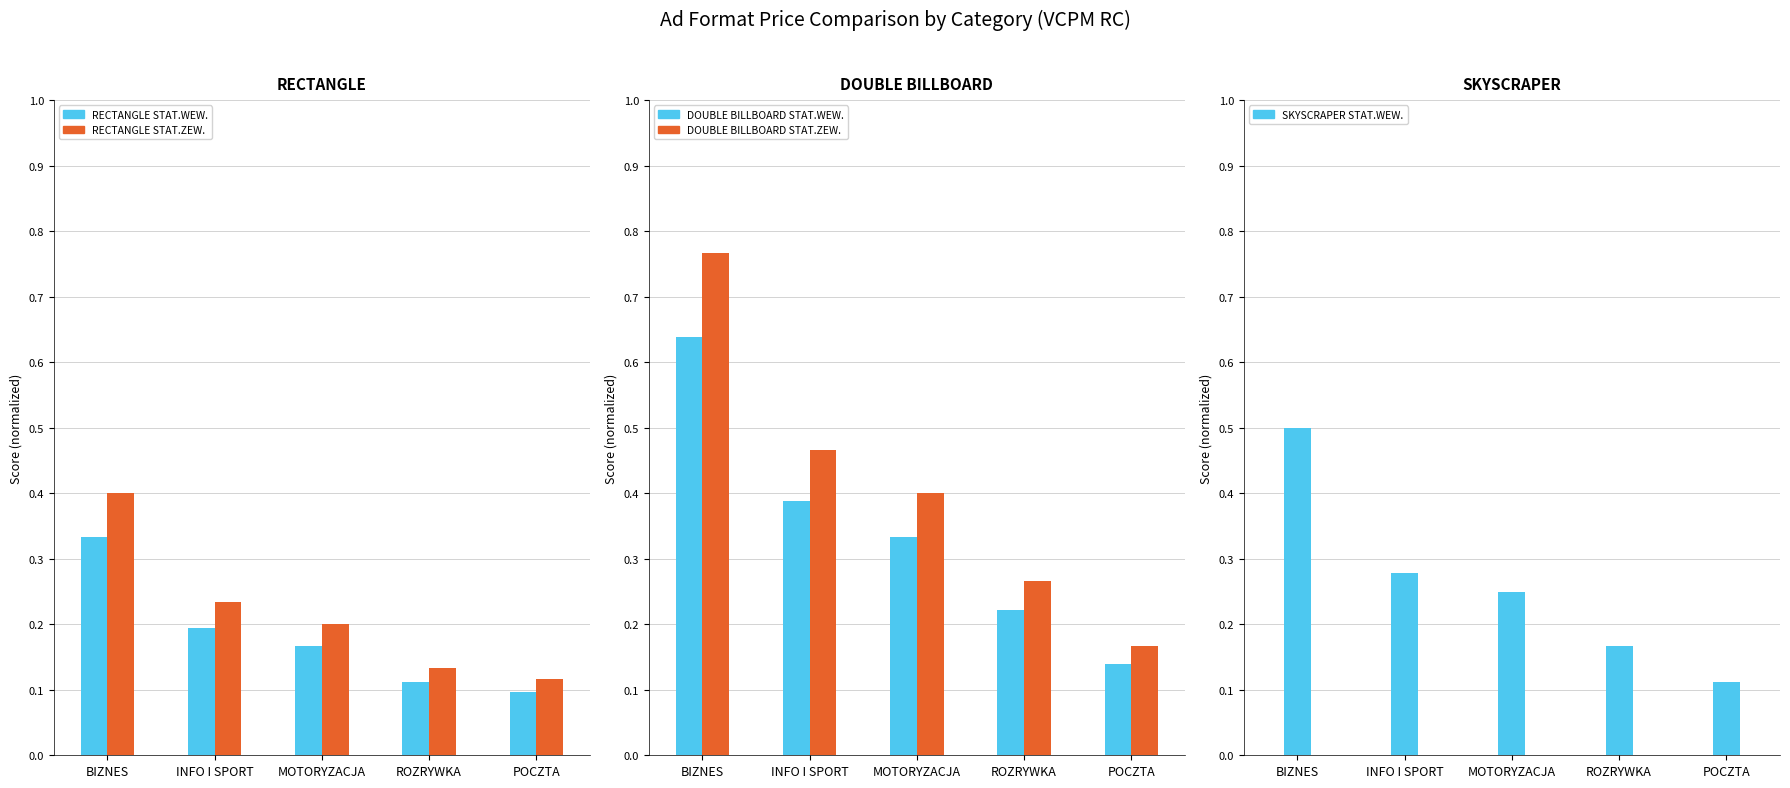

What is the difference between the highest and lowest values at BIZNES?

0.4